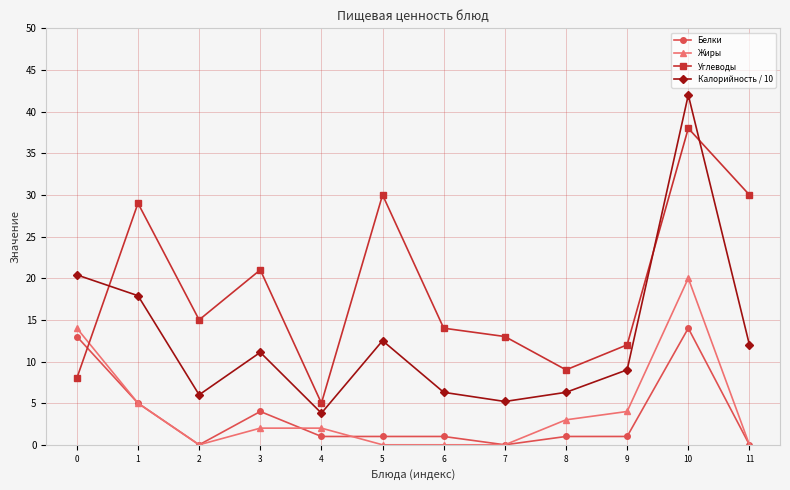

List the series in order of their peak value, lowest first.

Белки, Жиры, Углеводы, Калорийность / 10